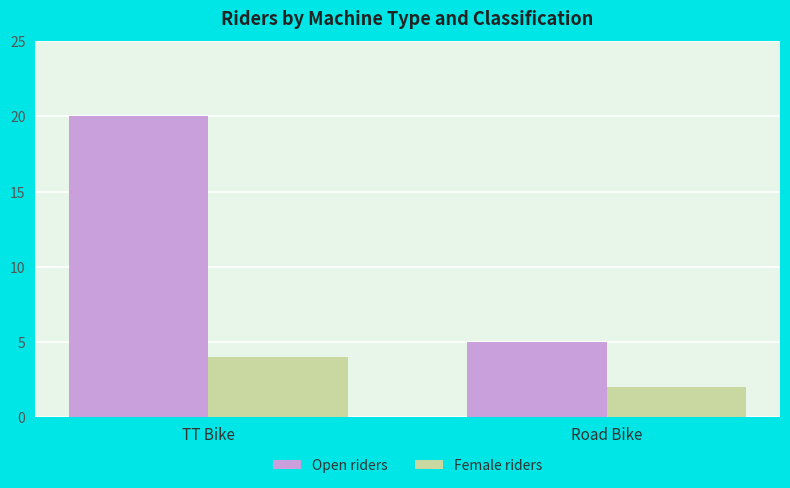

How many bars are there in each group?

2